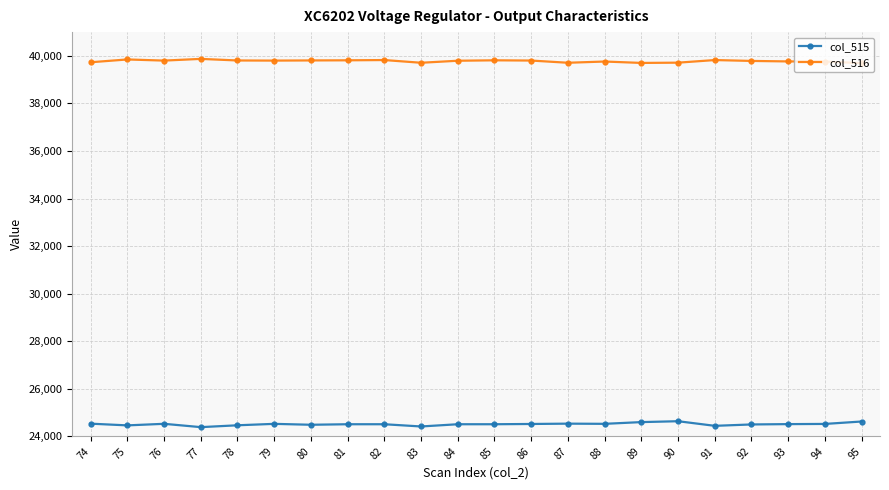

At 75, list the series in order from largest to smallest.

col_516, col_515